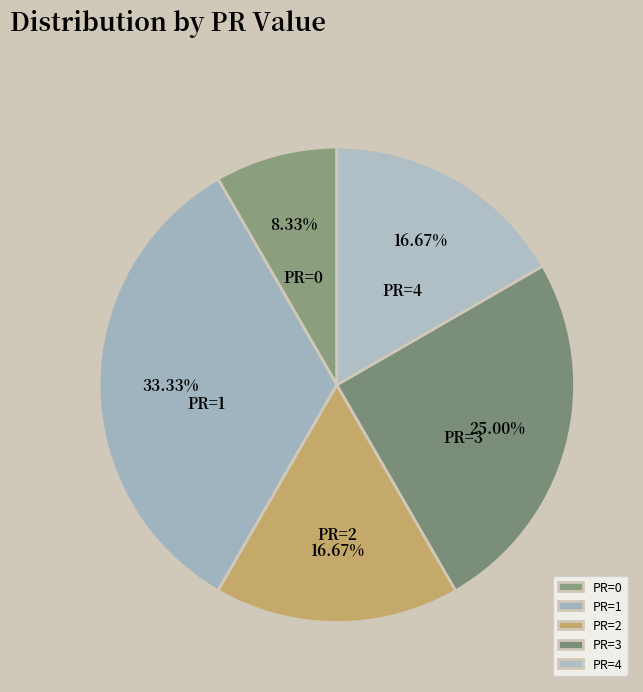

Is it true that PR=3 is 25% of the pie?

True